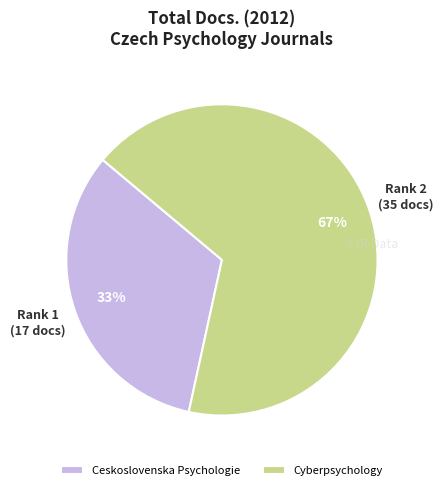

How many slices are in this pie chart?

2